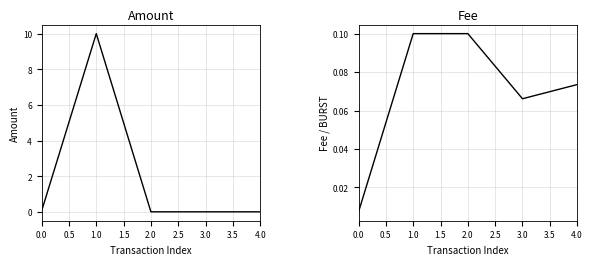

How many interior local valleys does the Fee series have?

1